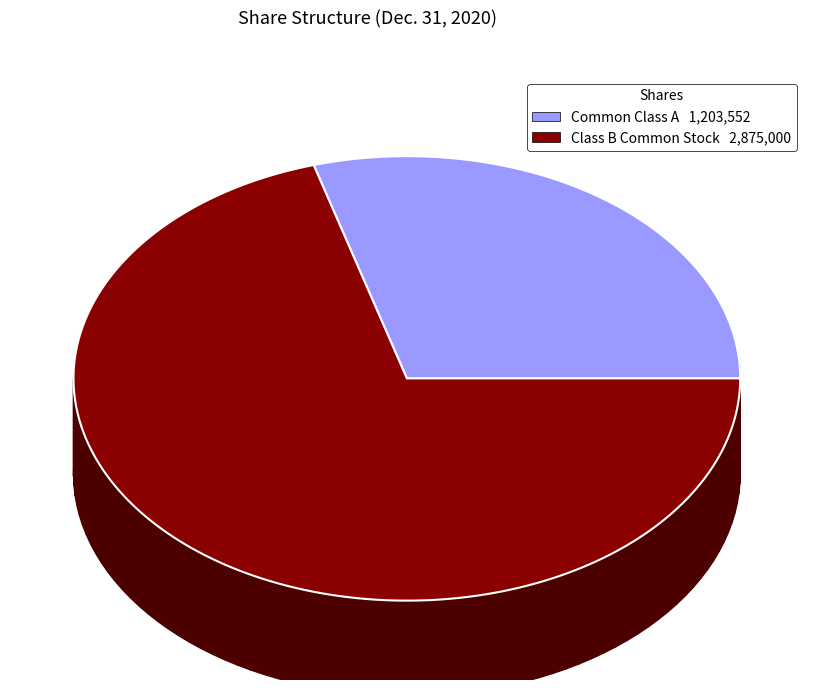

How many slices are in this pie chart?

2